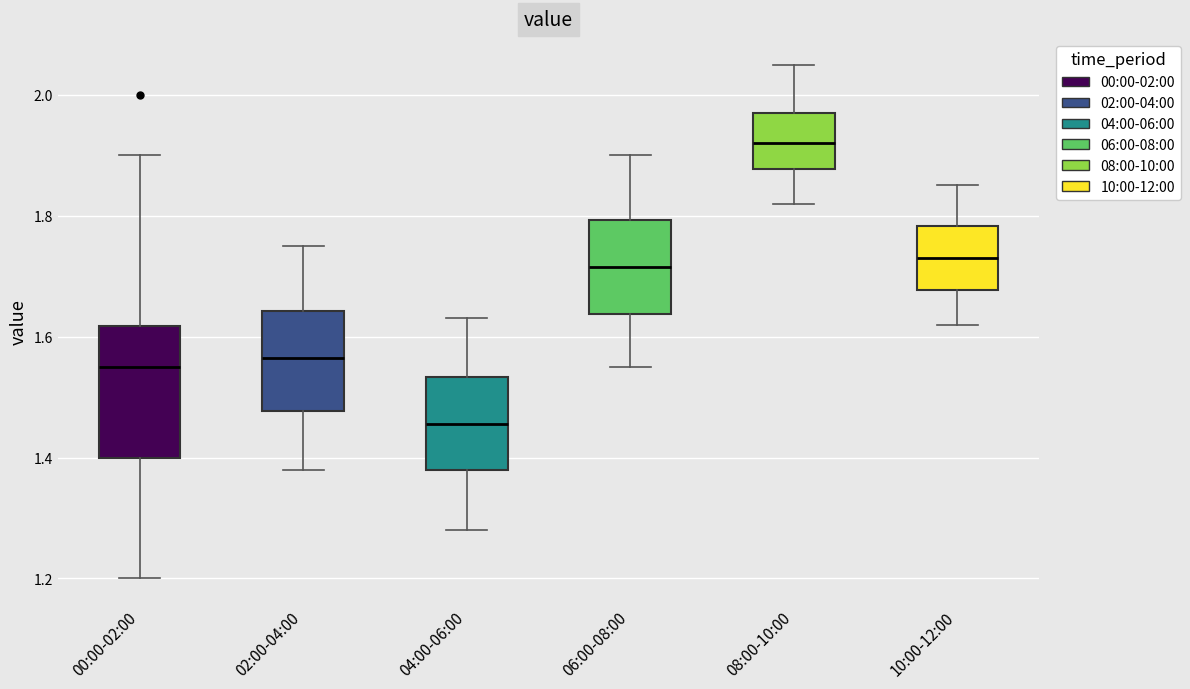

Reading left to right, read every box against the y-axis: the position of its median line, the range the box covers, and the ends of its whiskers. The values are not printed on the chart, so give them approximately, as read against the axis.

00:00-02:00: median 1.56, box 1.40 to 1.62, whiskers 1.20 to 1.90
02:00-04:00: median 1.56, box 1.48 to 1.64, whiskers 1.38 to 1.76
04:00-06:00: median 1.46, box 1.38 to 1.54, whiskers 1.28 to 1.64
06:00-08:00: median 1.72, box 1.64 to 1.80, whiskers 1.56 to 1.90
08:00-10:00: median 1.92, box 1.88 to 1.98, whiskers 1.82 to 2.06
10:00-12:00: median 1.74, box 1.68 to 1.78, whiskers 1.62 to 1.86